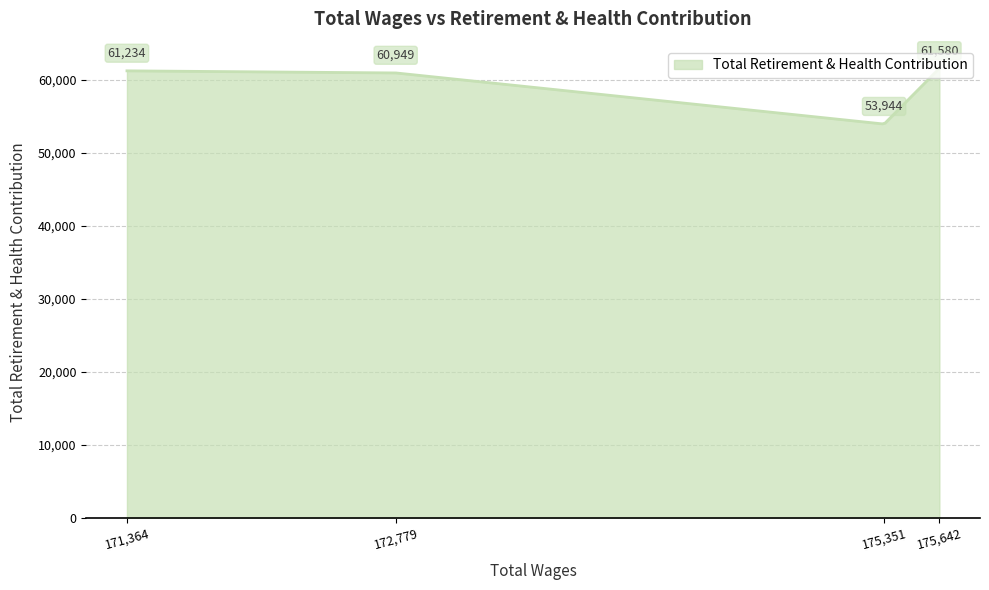

What is the difference between the maximum and minimum values?

7610.2